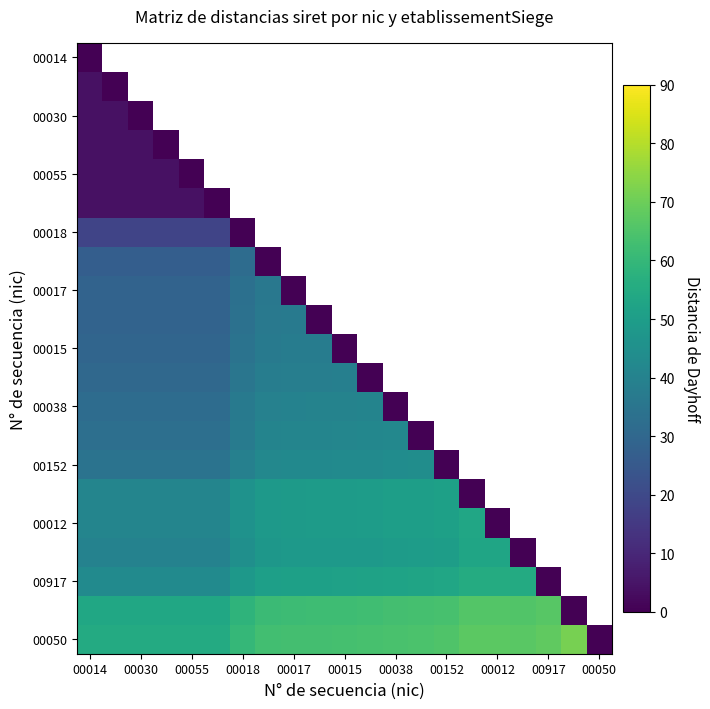

Which series has the largest range (max minus min)?

00050